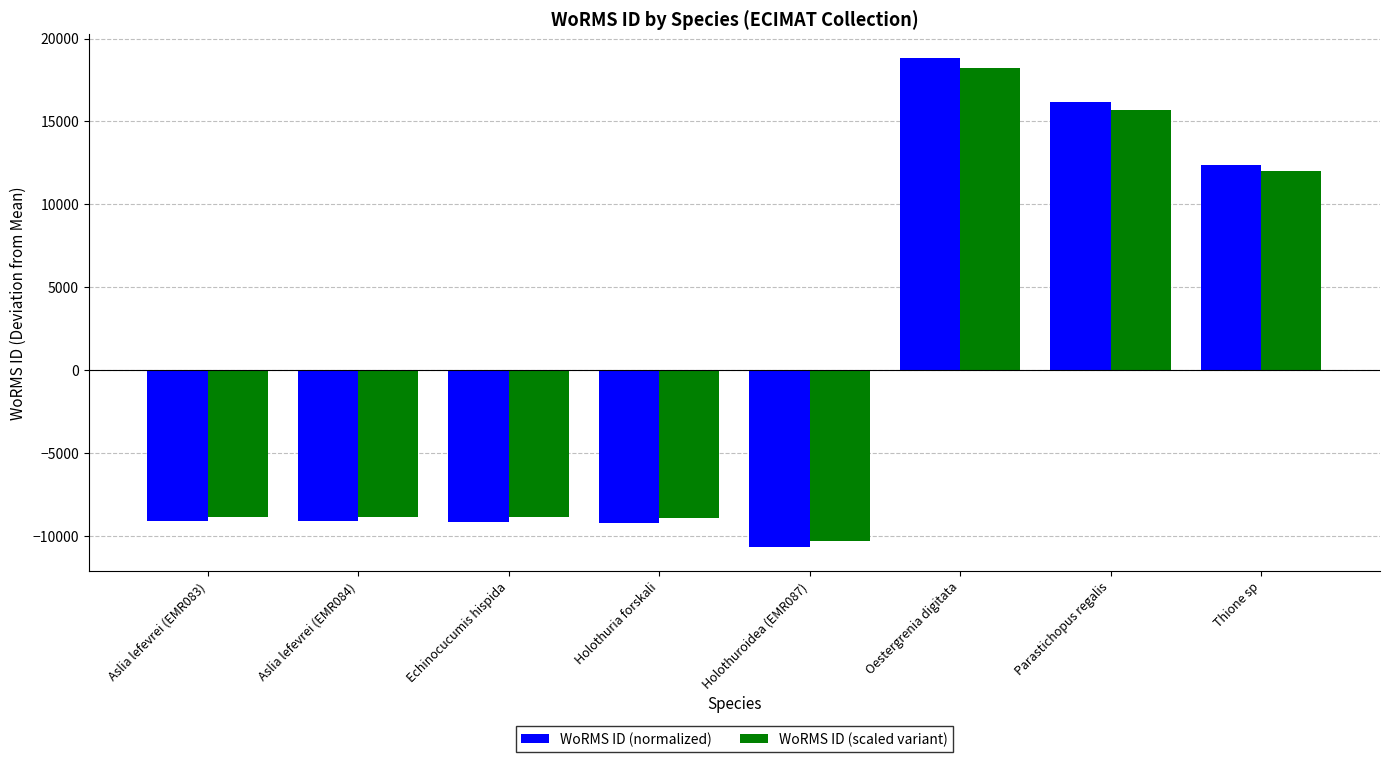

Where is WoRMS ID (normalized) nearest to the value 4073?

Thione sp